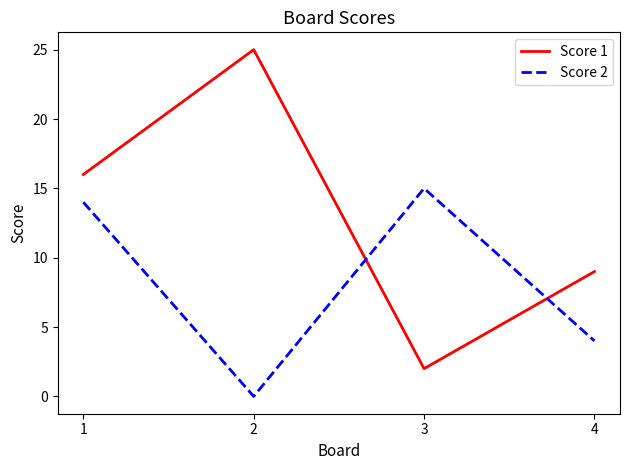

Is this an area chart (filled region under the line)?

No